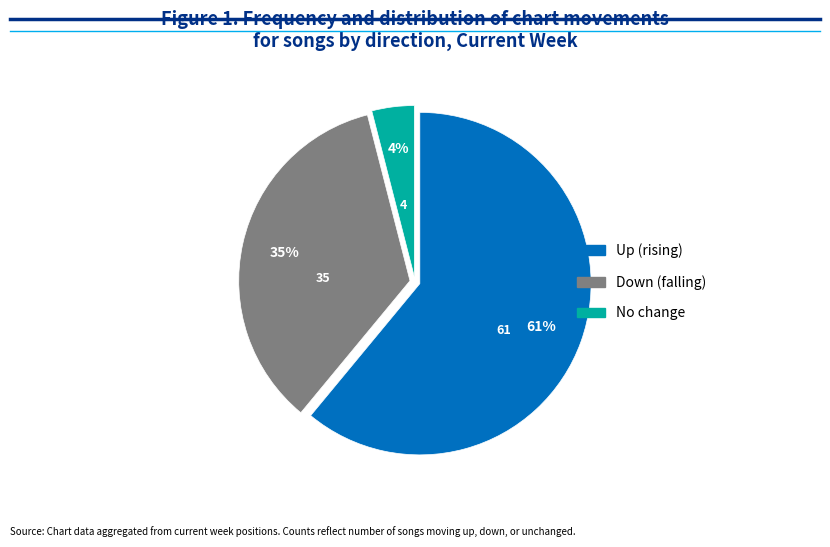

To the nearest percent, what is the difference between the largest and smallest slice percentages?

57%